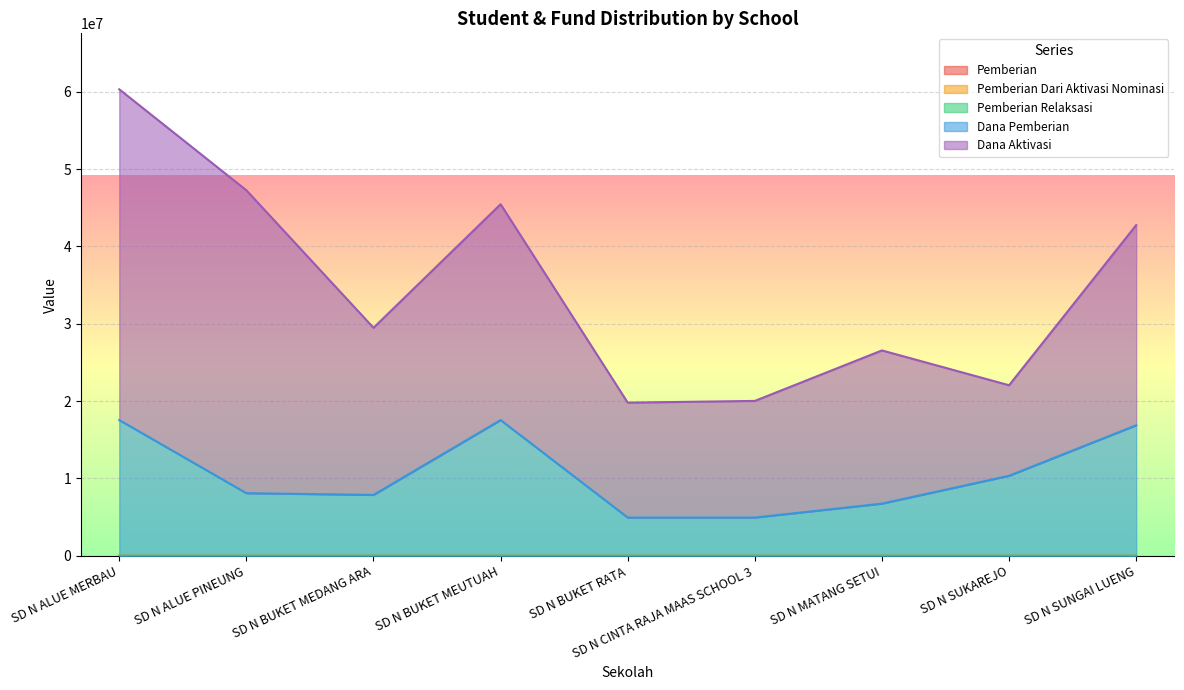

Rank the categories by Dana Aktivasi value from lowest to highest.

SD N SUKAREJO, SD N BUKET RATA, SD N CINTA RAJA MAAS SCHOOL 3, SD N MATANG SETUI, SD N BUKET MEDANG ARA, SD N SUNGAI LUENG, SD N BUKET MEUTUAH, SD N ALUE PINEUNG, SD N ALUE MERBAU